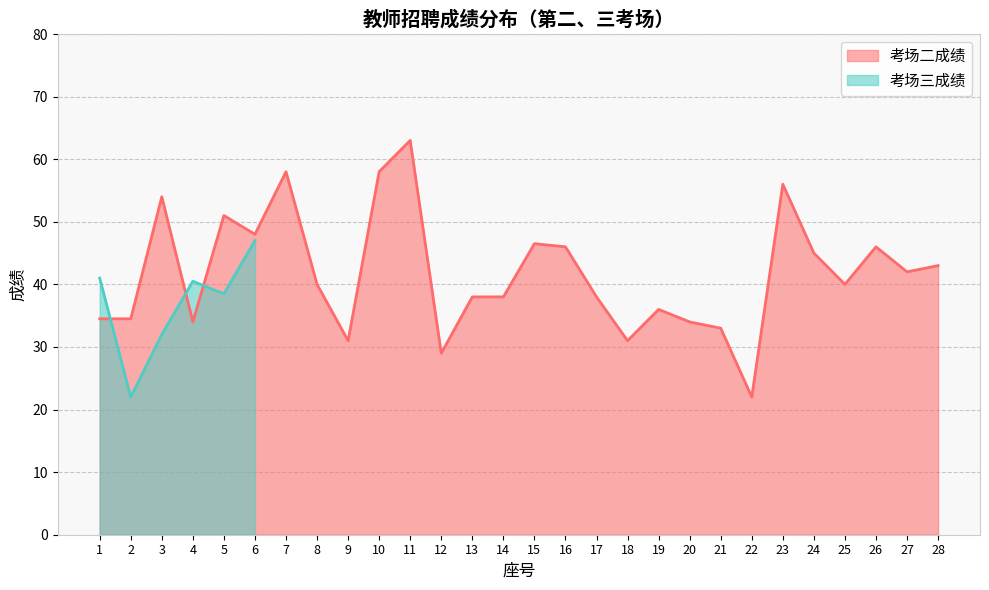

Which has a higher value, 3 or 23?

23